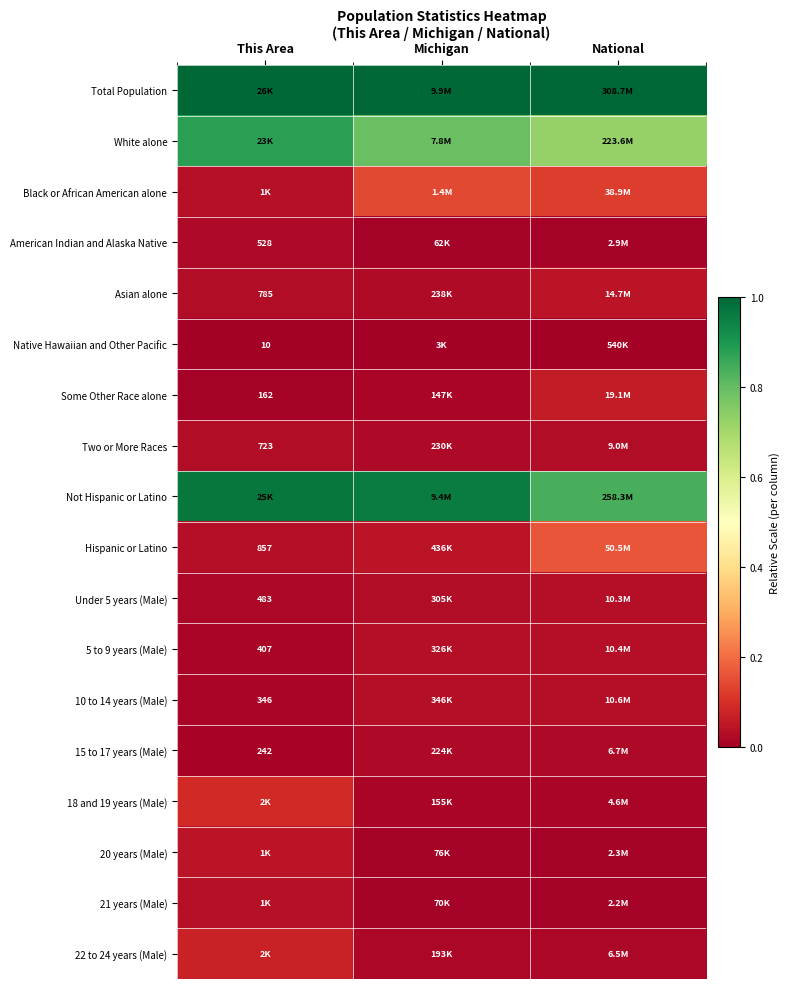

Is the value of American Indian and Alaska Native at This Area greater than the value of Native Hawaiian and Other Pacific at This Area?

Yes